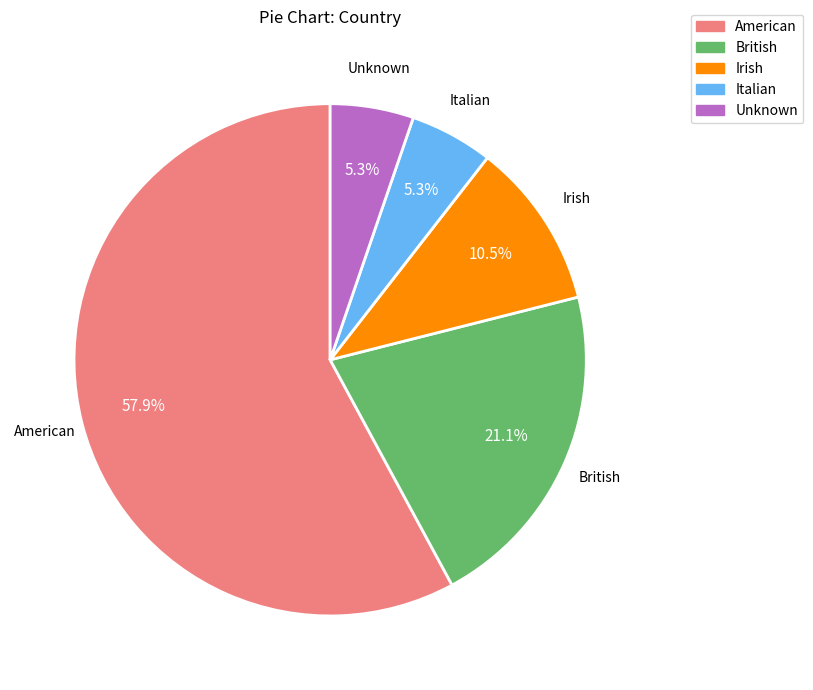

What is the largest slice in the pie chart?

American